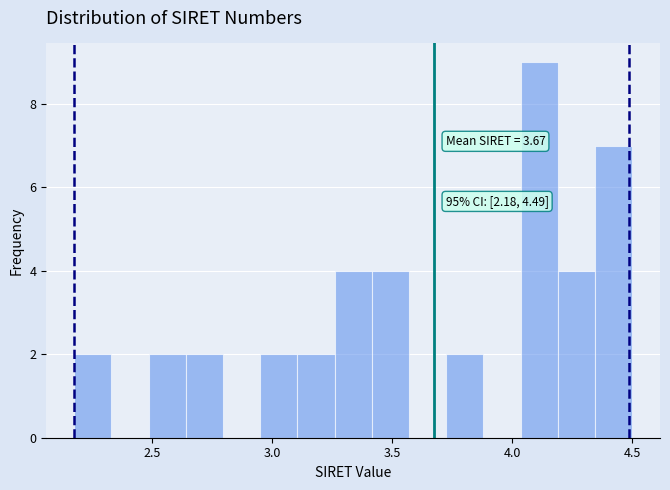

Read against the x-axis, roughly where is the centre of the tallest bar?

4.10